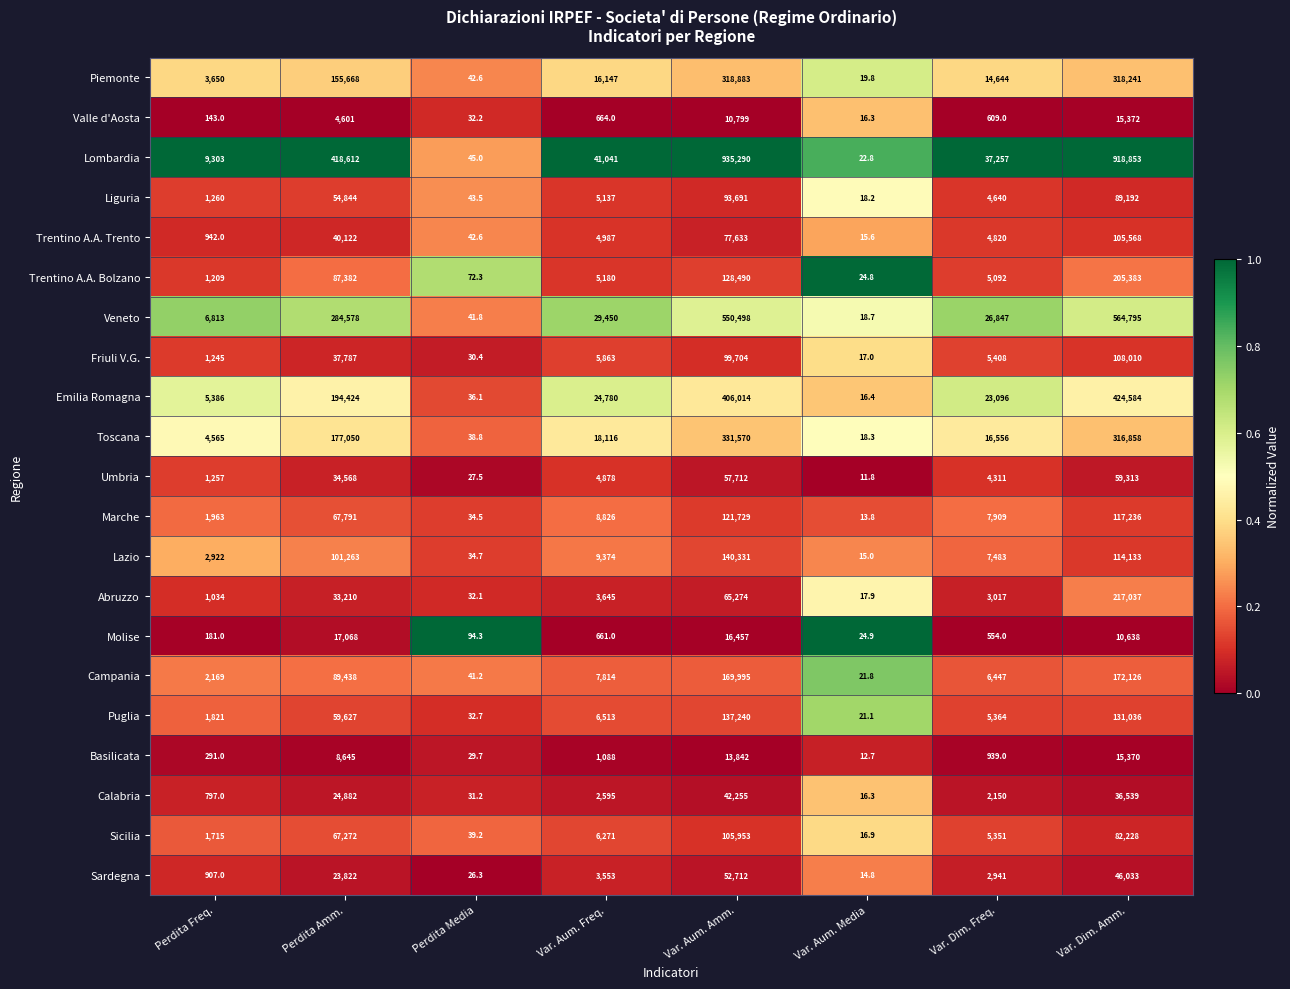

What is the difference between the maximum and minimum values in the Trentino A.A. Trento series?

105552.4